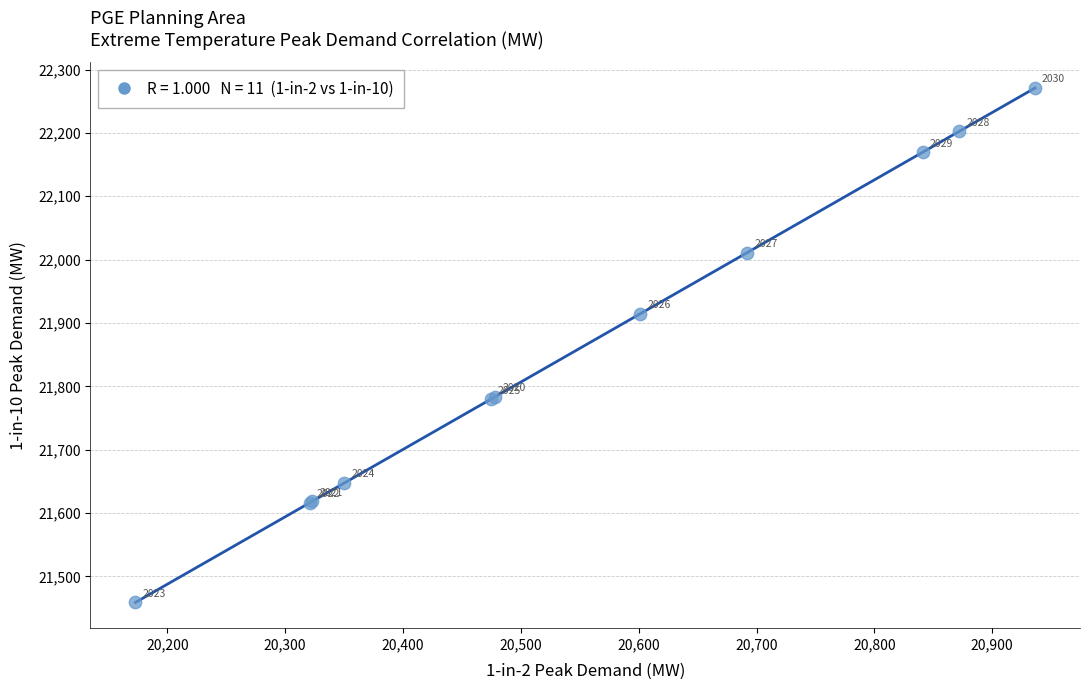

What Y value in the scatter plot is closest to 21864?

21914.6